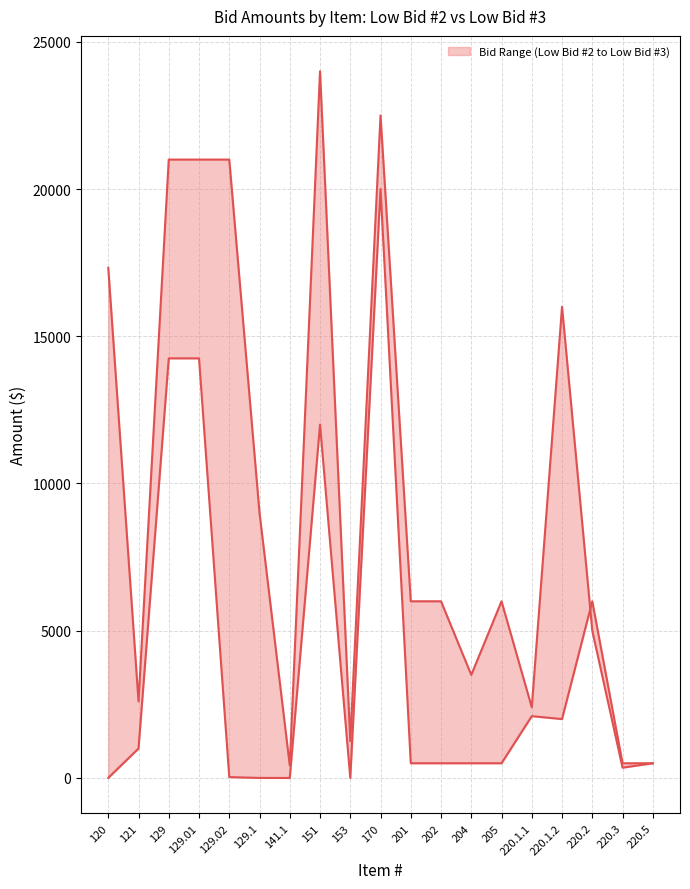

Reading left to right, list all the values displayed in this chart.

Low Bid #2 (D&R Paving) Amount: 3.1	1000.0	14250.0	14250.0	30.0	2.2	0.1	12000.0	0.1	20000.0	500.0	500.0	500.0	500.0	2100.0	2000.0	6000.0	500.0	500.0
Low Bid #3 (PJ Keating) Amount: 17325.0	2600.0	21000.0	21000.0	21000.0	9000.0	425.0	24000.0	1250.0	22500.0	6000.0	6000.0	3500.0	6000.0	2400.0	16000.0	5000.0	350.0	500.0